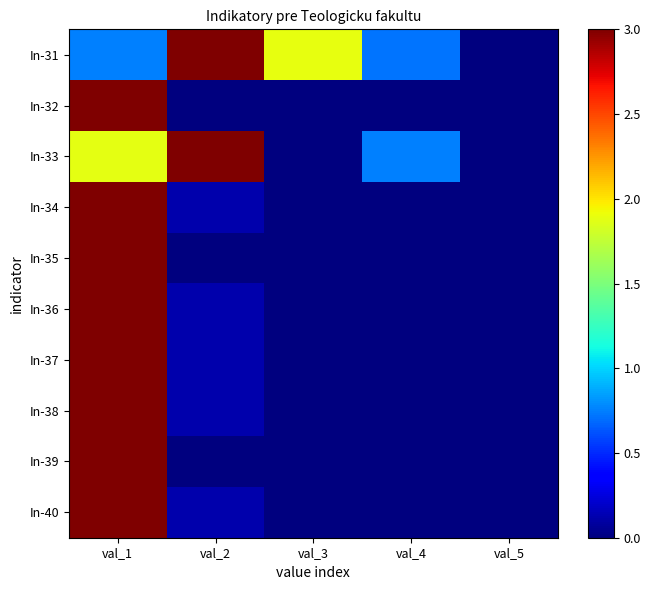

Which series has the largest total across all categories?

In-31